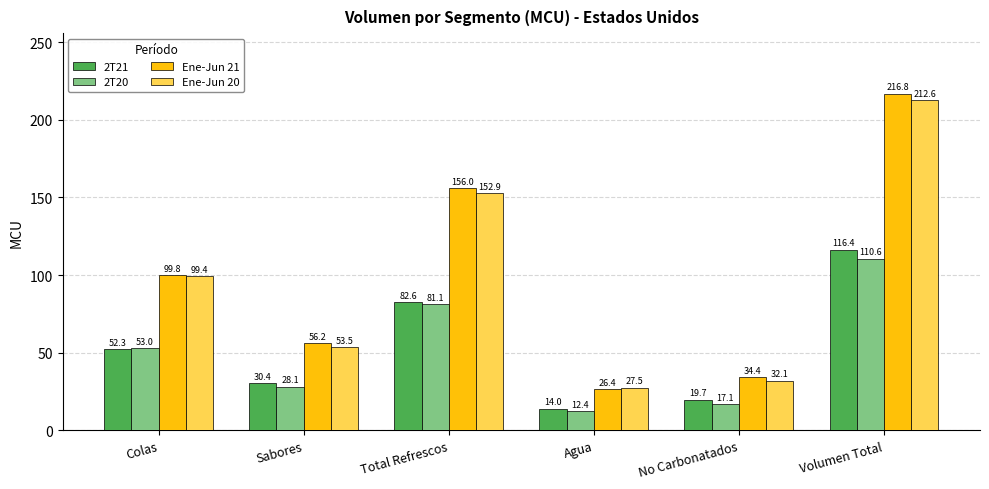

At which label does 2T20 reach its peak?

Volumen Total